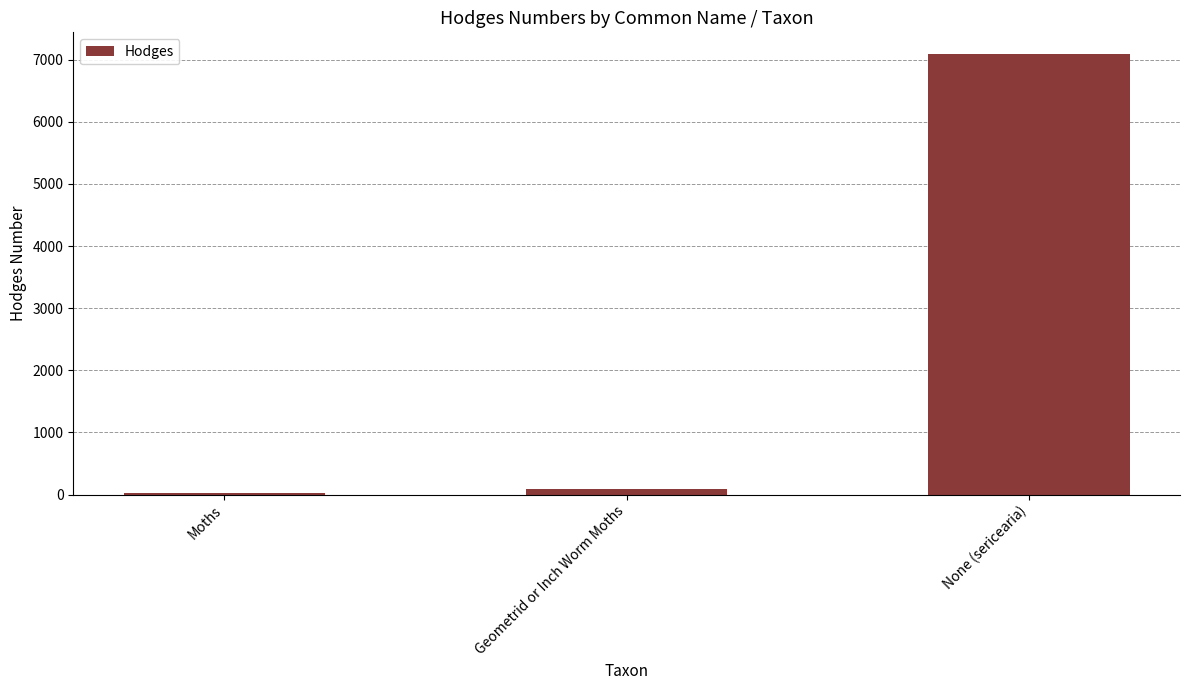

How many bars are there in total?

3